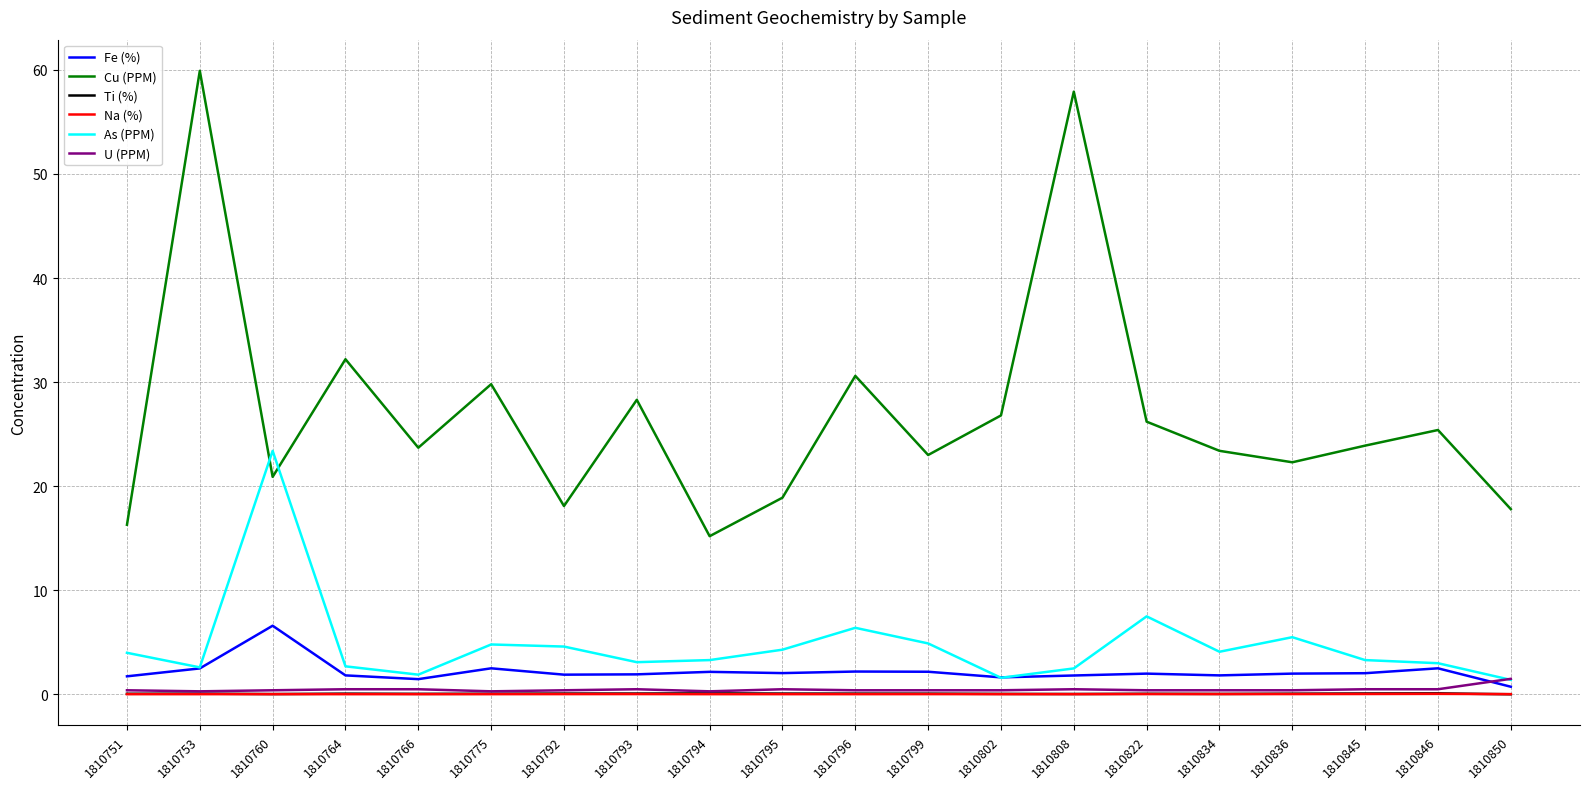

Which series has the largest total across all categories?

Cu (PPM)